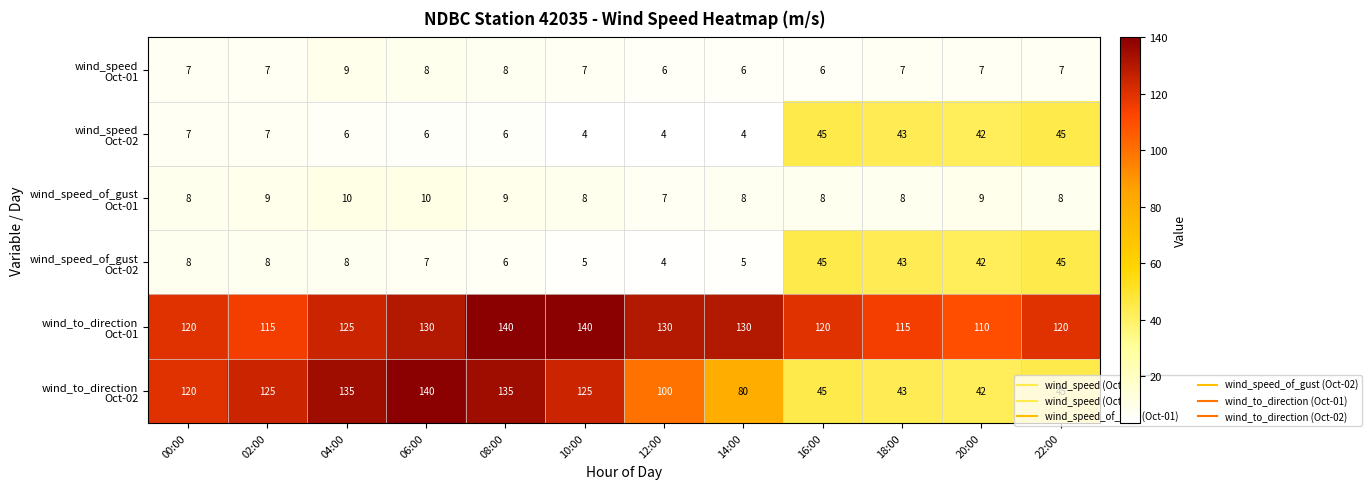

At how many categories does at least one series exceed 57?

12